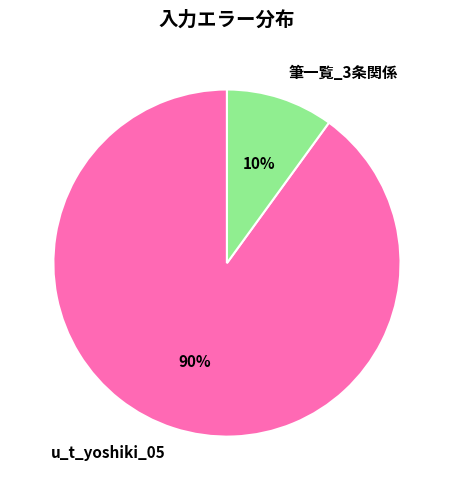

The 筆一覧_3条関係 slice represents 1% of the pie. True or false?

False